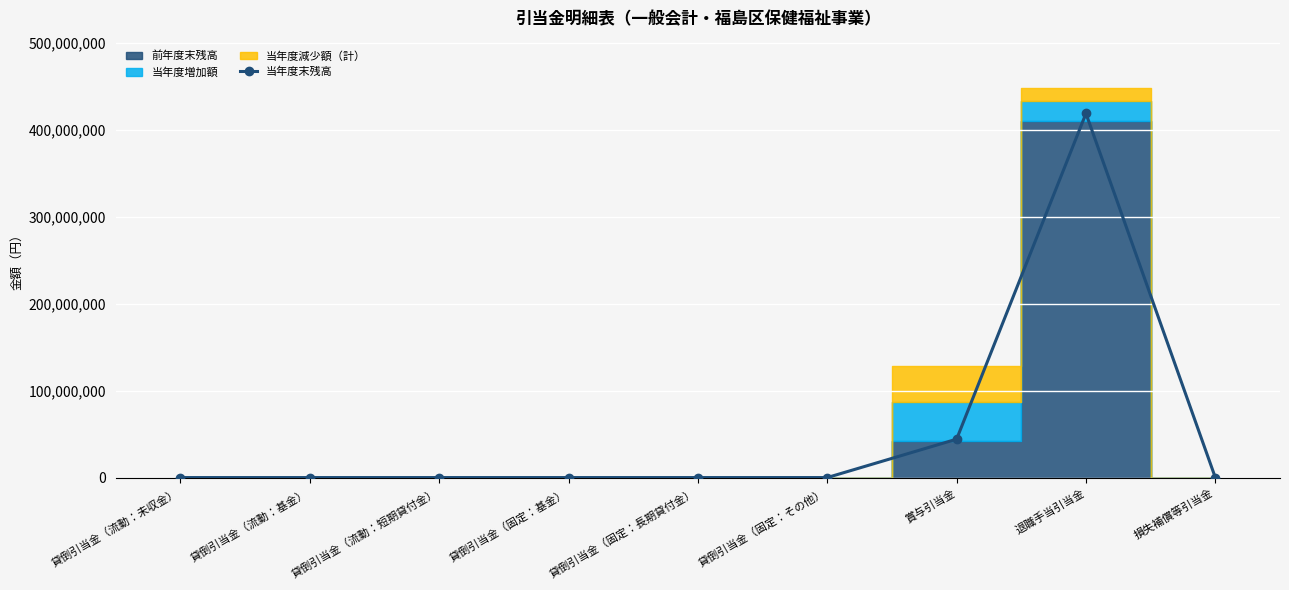

At which label does 当年度末残高 reach its peak?

退職手当引当金